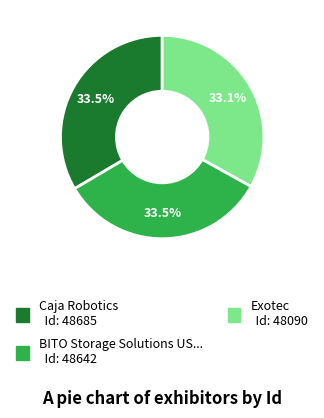

Is there any slice that represents more than half of the pie?

No